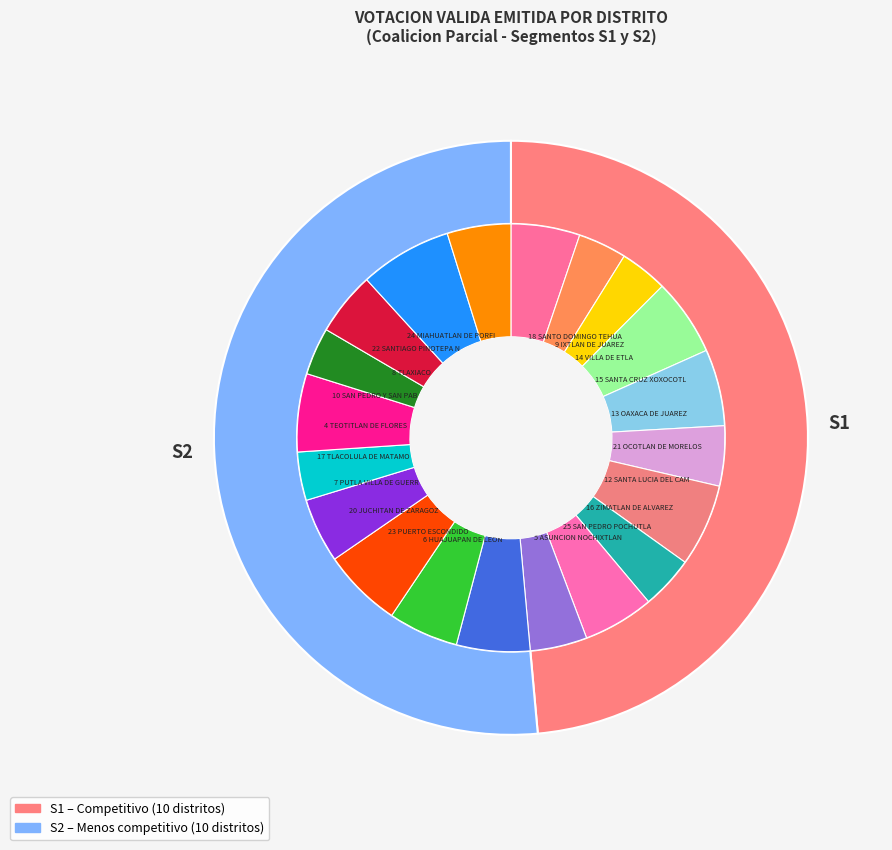

Does 10 represent more than half of the total?

No